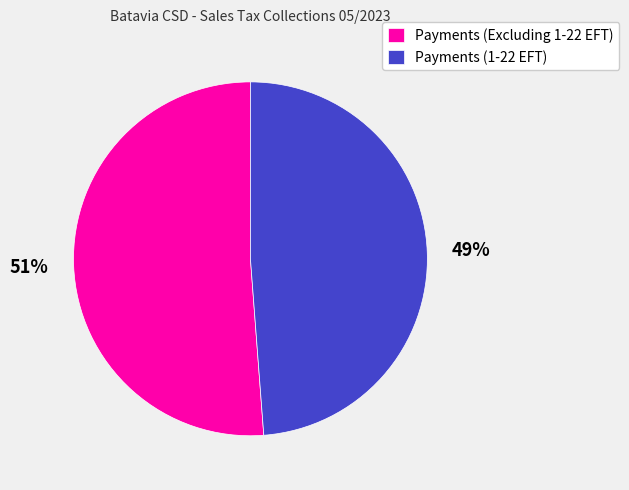

How many slices are in this pie chart?

2